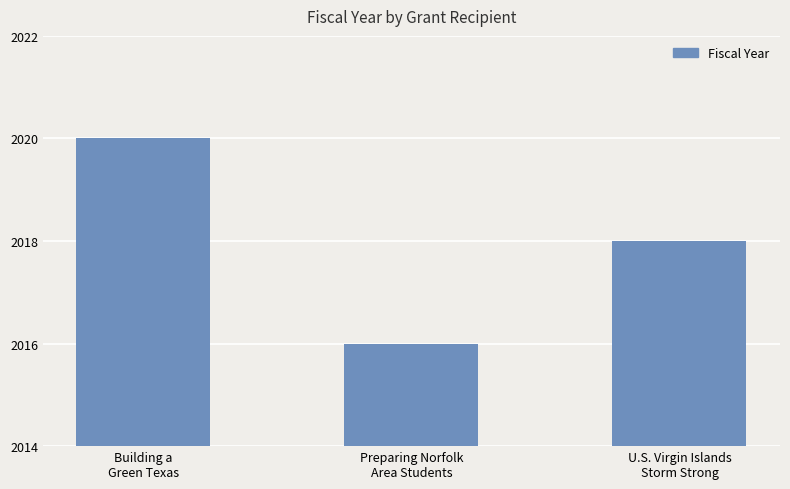

List the labels in order of value, largest first.

Building a
Green Texas, U.S. Virgin Islands
Storm Strong, Preparing Norfolk
Area Students